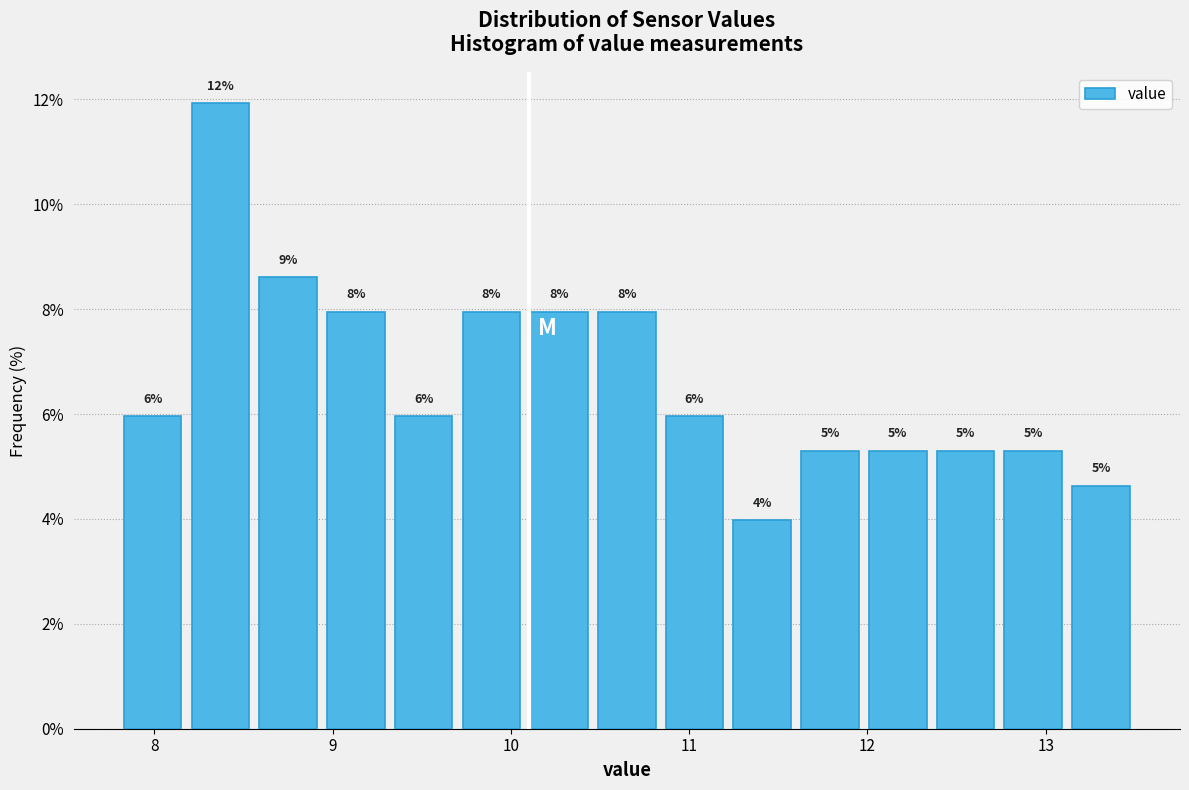

Read against the x-axis, roughly where is the centre of the tallest bar?

8.4